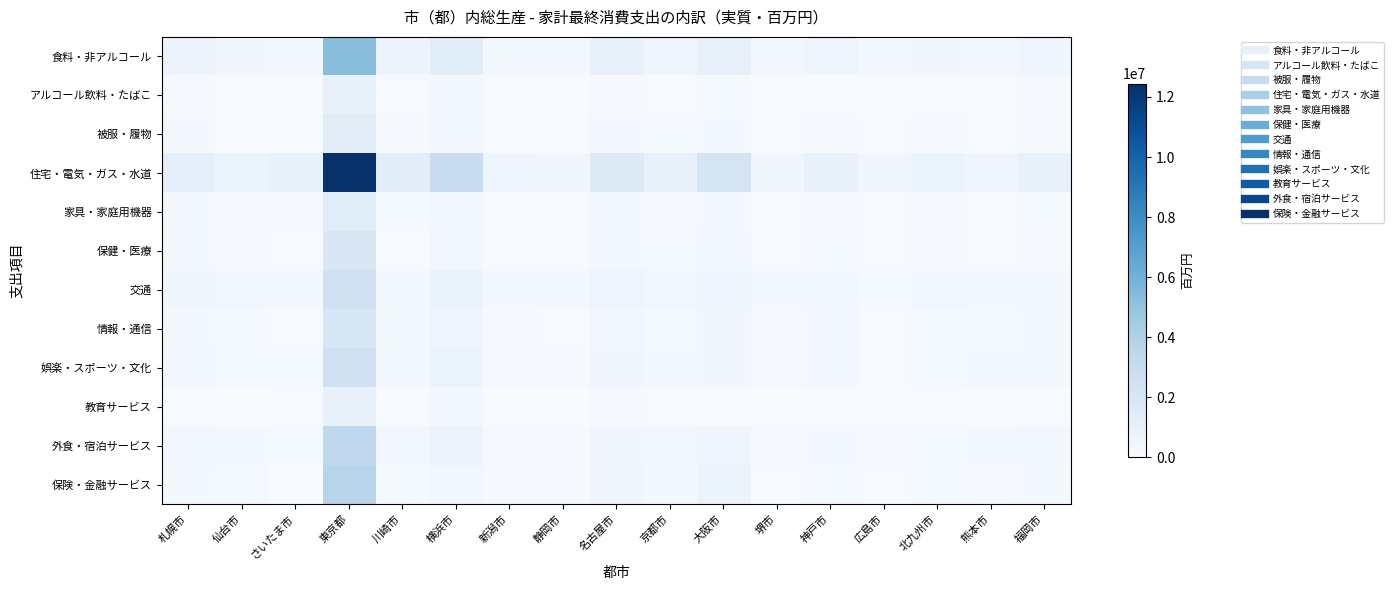

Reading left to right, transcribe all the data shown in this chart.

食料・非アルコール: 札幌市=716741	仙台市=425042	さいたま市=357229	東京都=5322646	川崎市=589744	横浜市=1434952	新潟市=281927	静岡市=265099	名古屋市=879216	京都市=558132	大阪市=1007212	堺市=299232	神戸市=567396	広島市=246482	北九州市=400903	熊本市=309014	福岡市=555998
アルコール飲料・たばこ: 札幌市=124298	仙台市=69213	さいたま市=46591	東京都=889086	川崎市=87210	横浜市=210147	新潟市=50829	静岡市=37271	名古屋市=141148	京都市=82464	大阪市=180796	堺市=44722	神戸市=85039	広島市=38197	北九州市=66826	熊本市=50233	福岡市=97279
被服・履物: 札幌市=196294	仙台市=90807	さいたま市=85750	東京都=1382498	川崎市=144345	横浜市=348473	新潟市=56708	静岡市=54678	名古屋市=222411	京都市=154298	大阪市=244599	堺市=71348	神戸市=132260	広島市=66134	北九州市=102903	熊本市=76010	福岡市=138849
住宅・電気・ガス・水道: 札幌市=1143900	仙台市=731078	さいたま市=958076	東京都=12445032	川崎市=1289109	横浜市=2903881	新潟市=530280	静岡市=429947	名古屋市=1551109	京都市=882318	大阪市=2232119	堺市=411298	神戸市=961283	広島市=425497	北九州市=676980	熊本市=492125	福岡市=962153
家具・家庭用機器: 札幌市=196879	仙台市=123688	さいたま市=100580	東京都=1424855	川崎市=149187	横浜市=344489	新潟市=74667	静岡市=68135	名古屋市=225194	京都市=111175	大阪市=284252	堺市=78398	神戸市=142239	広島市=65564	北九州市=110610	熊本市=90402	福岡市=151955
保健・医療: 札幌市=225188	仙台市=112539	さいたま市=73141	東京都=1864544	川崎市=75231	横浜市=337783	新潟市=77147	静岡市=64925	名古屋市=234283	京都市=162289	大阪市=316125	堺市=69098	神戸市=161011	広島市=74287	北九州市=99210	熊本市=65486	福岡市=124302
交通: 札幌市=439937	仙台市=300735	さいたま市=204782	東京都=2543470	川崎市=242332	横浜市=811677	新潟市=213317	静岡市=208735	名古屋市=550344	京都市=319919	大阪市=543345	堺市=208969	神戸市=374223	広島市=161883	北九州市=297324	熊本市=207815	福岡市=333911
情報・通信: 札幌市=253488	仙台市=164703	さいたま市=91561	東京都=1997913	川崎市=218602	横浜市=512851	新潟市=100637	静岡市=94985	名古屋市=326839	京都市=190945	大阪市=402928	堺市=121934	神戸市=209442	広島市=94948	北九州市=163122	熊本市=171540	福岡市=224234
娯楽・スポーツ・文化: 札幌市=301641	仙台市=157841	さいたま市=187252	東京都=2621604	川崎市=267925	横浜市=632450	新潟市=98347	静岡市=99007	名古屋市=390431	京都市=242470	大阪市=436841	堺市=118168	神戸市=241671	広島市=91515	北九州市=167169	熊本市=215551	福岡市=253718
教育サービス: 札幌市=58089	仙台市=42746	さいたま市=65723	東京都=909684	川崎市=84695	横浜市=226699	新潟市=26801	静岡市=887	名古屋市=135786	京都市=76457	大阪市=92116	堺市=43980	神戸市=87358	広島市=26821	北九州市=56242	熊本市=38266	福岡市=55312
外食・宿泊サービス: 札幌市=340103	仙台市=207815	さいたま市=178349	東京都=3308347	川崎市=331196	横浜市=719157	新潟市=109680	静岡市=105559	名古屋市=481320	京都市=334865	大阪市=530397	堺市=141123	神戸市=273892	広島市=107213	北九州市=193686	熊本市=201497	福岡市=300952
保険・金融サービス: 札幌市=201437	仙台市=177813	さいたま市=0	東京都=3654985	川崎市=169720	横浜市=375120	新潟市=106662	静岡市=118744	名古屋市=396098	京都市=281564	大阪市=656067	堺市=59131	神戸市=178213	広島市=70078	北九州市=158289	熊本市=104648	福岡市=268465